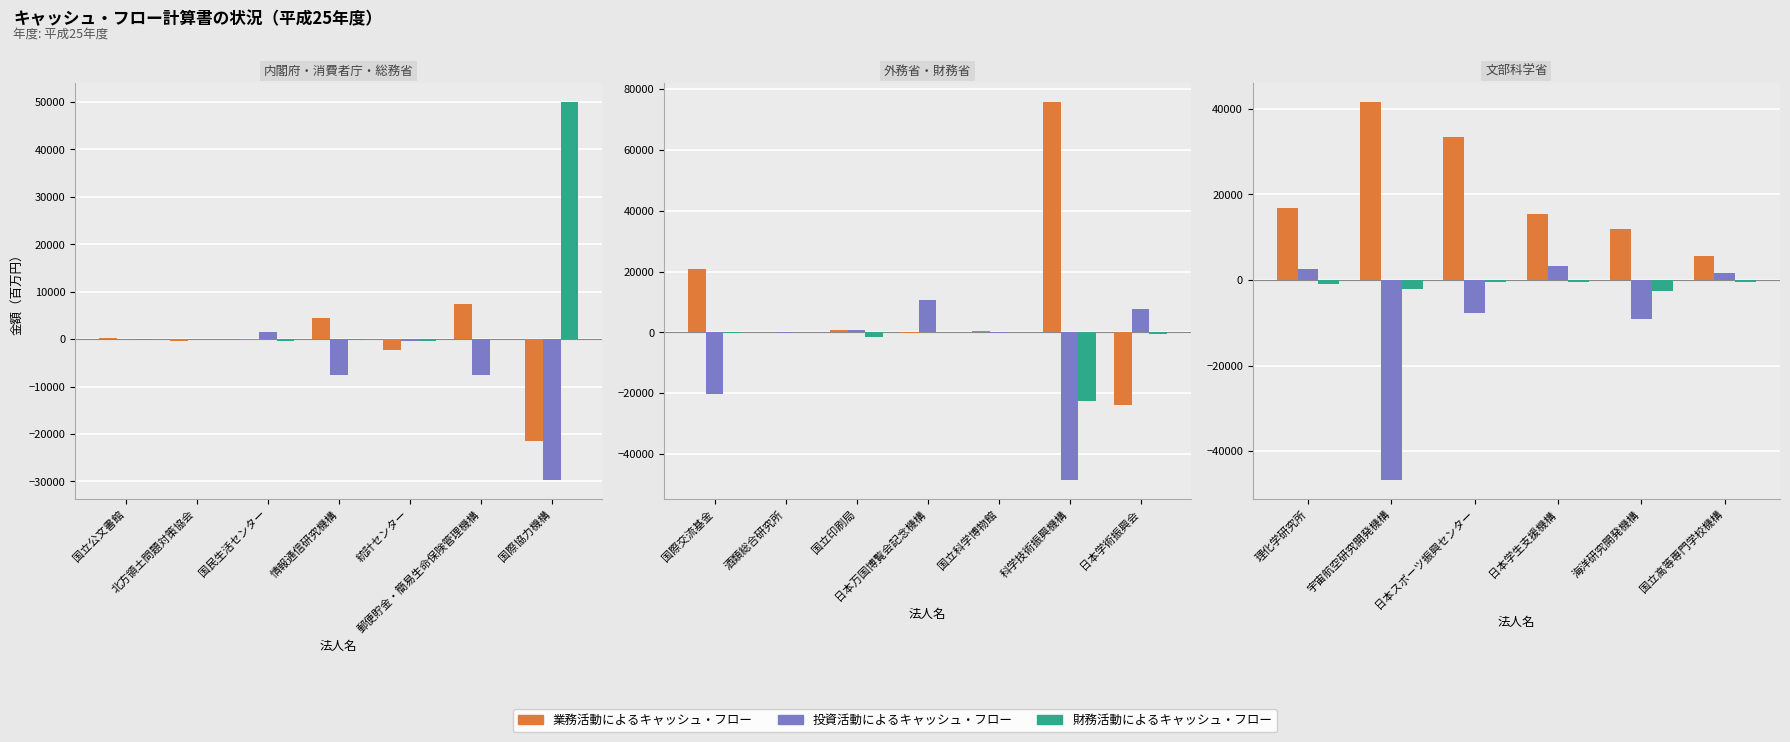

Which series has the largest total across all categories?

業務活動によるキャッシュ・フロー